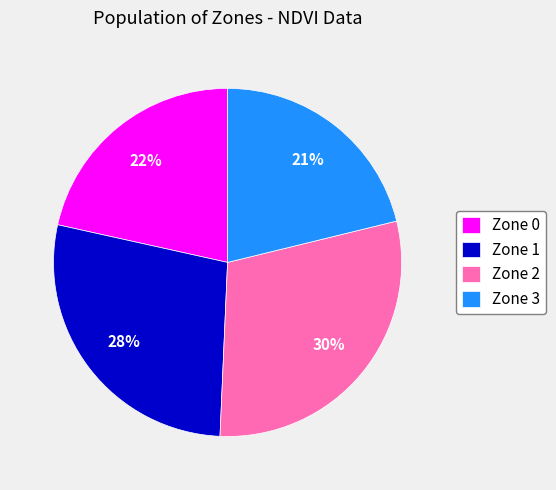

Is there any slice that represents more than half of the pie?

No